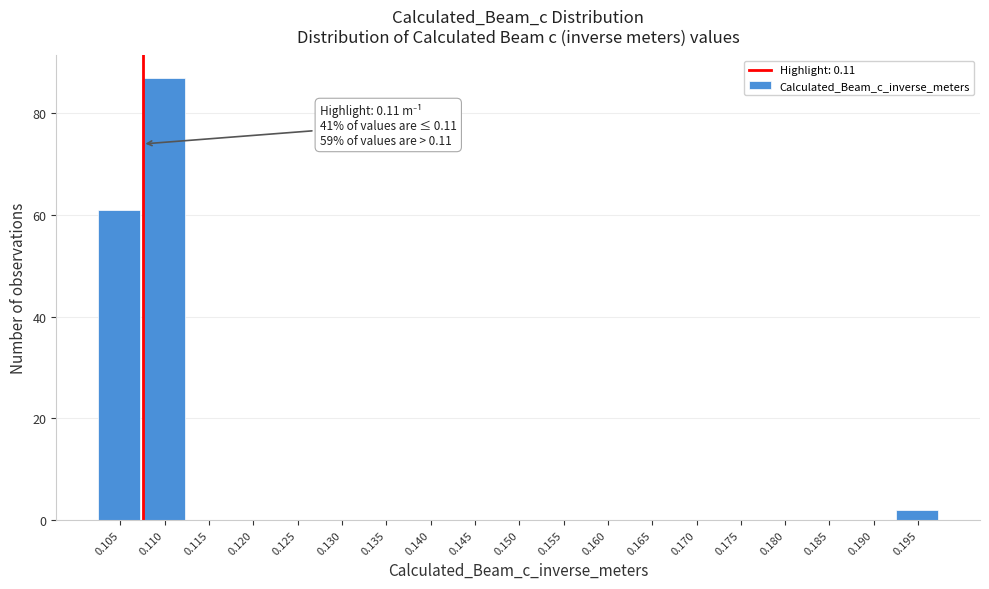

Reading left to right, list all the values displayed in this chart.

0.105=61	0.110=87	0.115=0	0.120=0	0.125=0	0.130=0	0.135=0	0.140=0	0.145=0	0.150=0	0.155=0	0.160=0	0.165=0	0.170=0	0.175=0	0.180=0	0.185=0	0.190=0	0.195=2